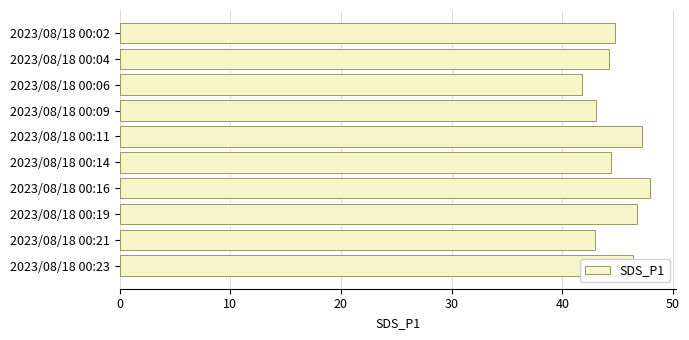

What is the ratio of the value at 2023/08/18 00:06 to the value at 2023/08/18 00:19?

0.9